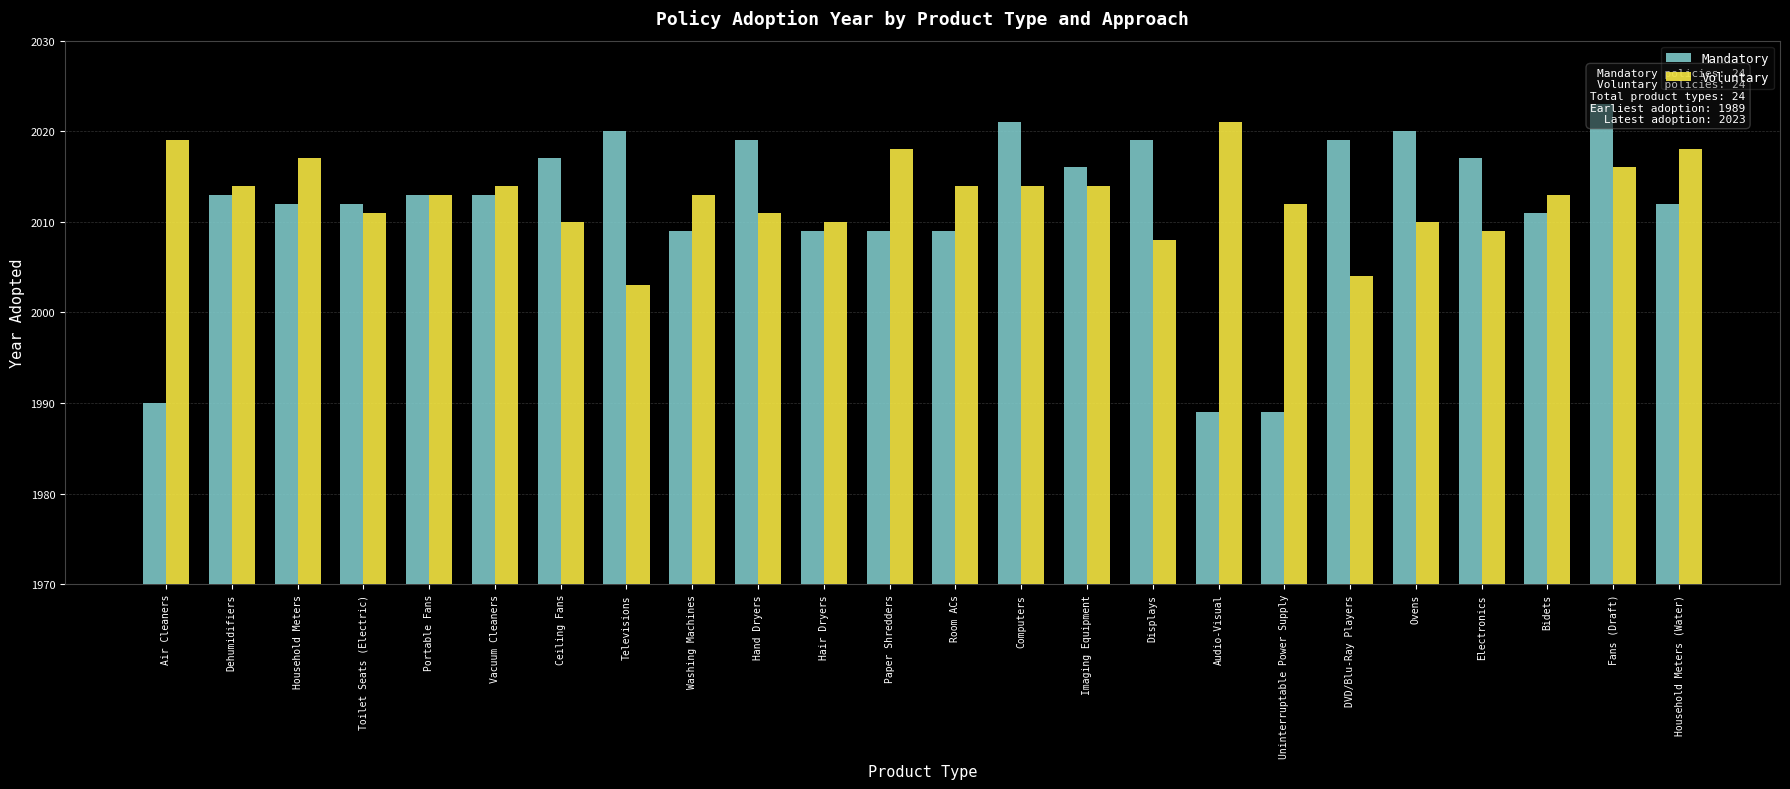

Which category has the highest value across all series?

Fans (Draft)